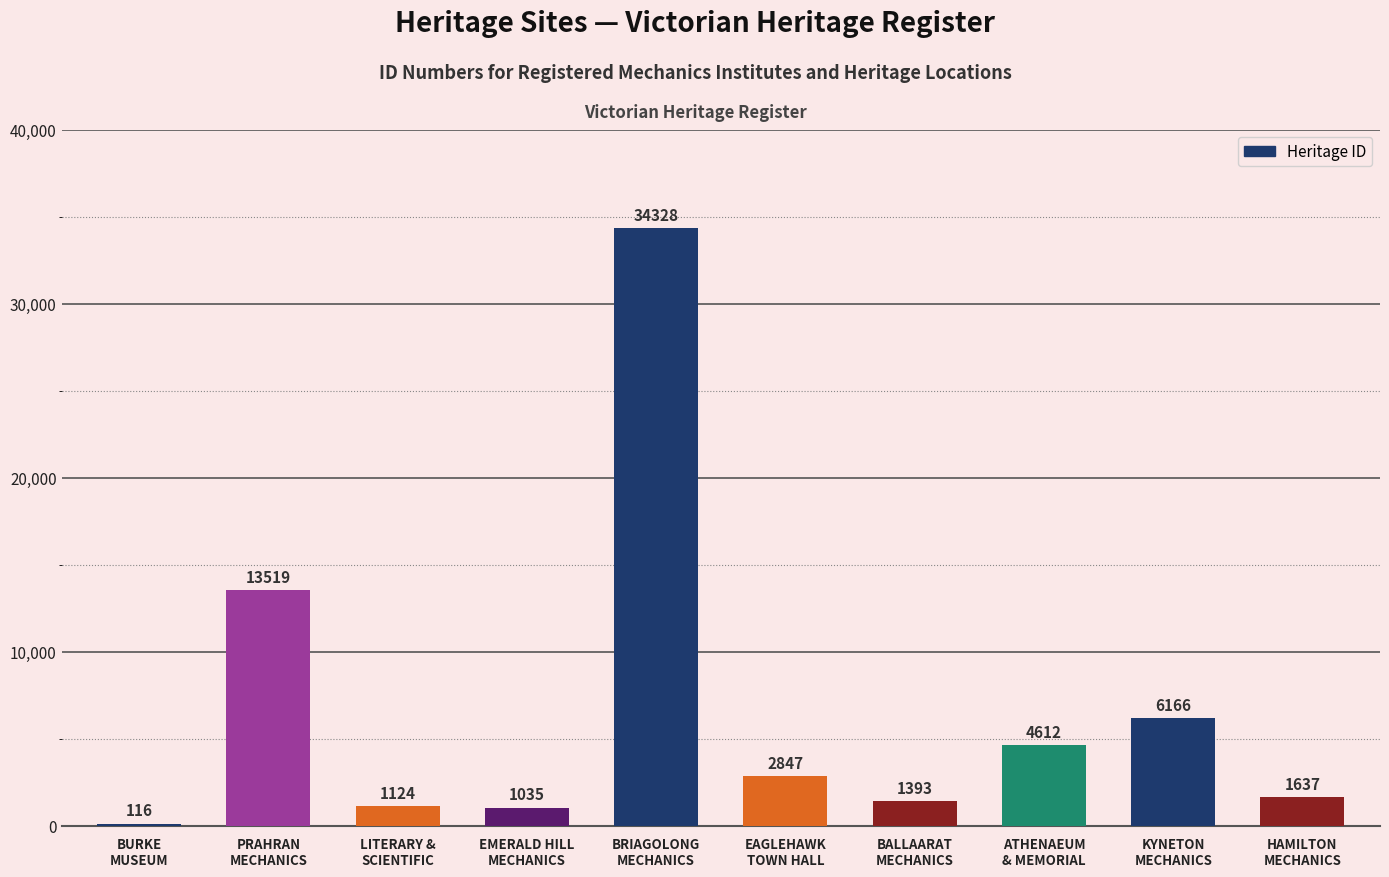

Where does the data first go above 2847?

PRAHRAN
MECHANICS